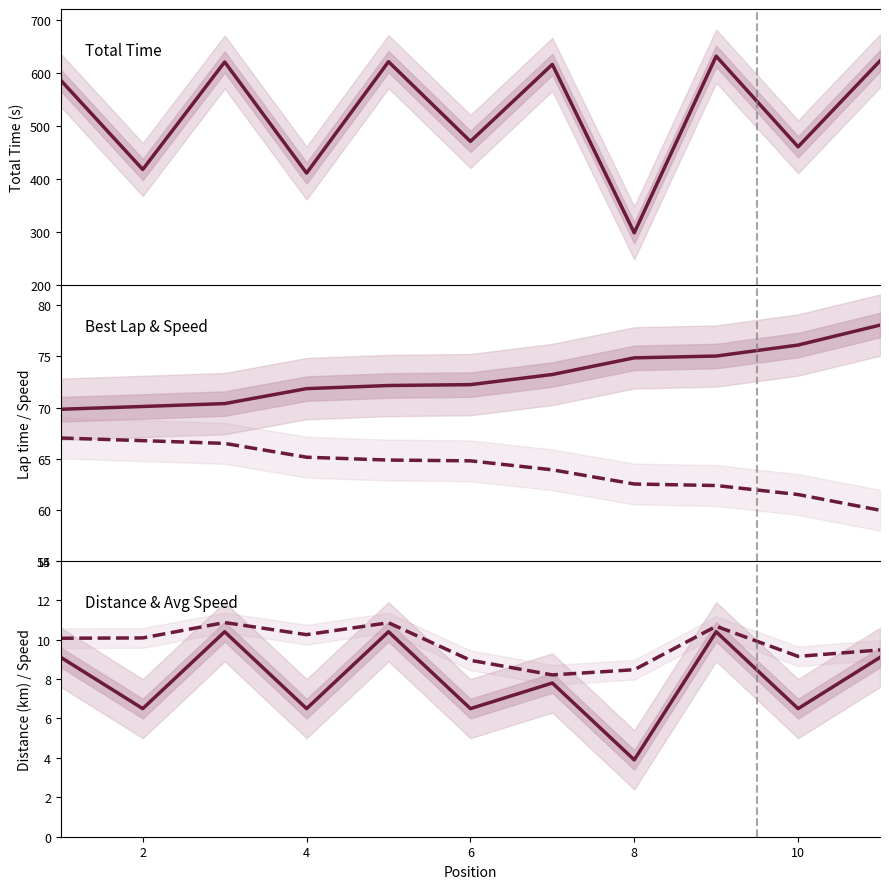

Reading right to left, transcribe all the data shown in this chart.

Total Time: 622.3	460.3	631.1	298.2	615.6	470.5	620.7	410.8	620.1	417.6	585.5
Best Lap time: 78.1	76.1	75.0	74.9	73.2	72.2	72.2	71.8	70.4	70.1	69.8
Best Speed: 59.9	61.5	62.4	62.5	63.9	64.8	64.9	65.1	66.5	66.8	67.0
Total Distance: 9.1	6.5	10.4	3.9	7.8	6.5	10.4	6.5	10.4	6.5	9.1
Avg Speed (scaled): 9.5	9.2	10.7	8.5	8.2	9.0	10.9	10.3	10.9	10.1	10.1